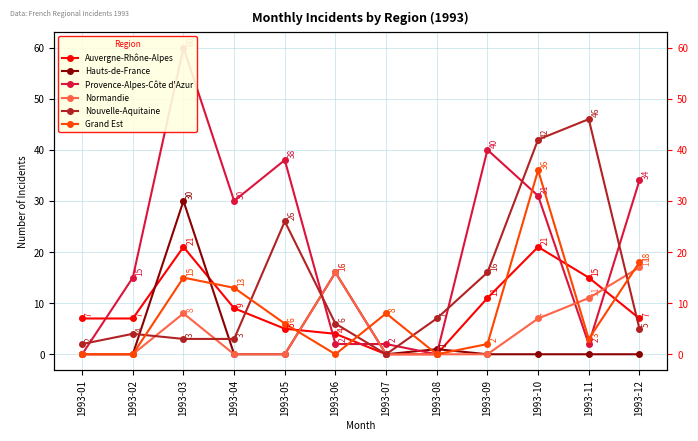

Which series has the largest total across all categories?

Provence-Alpes-Côte d'Azur